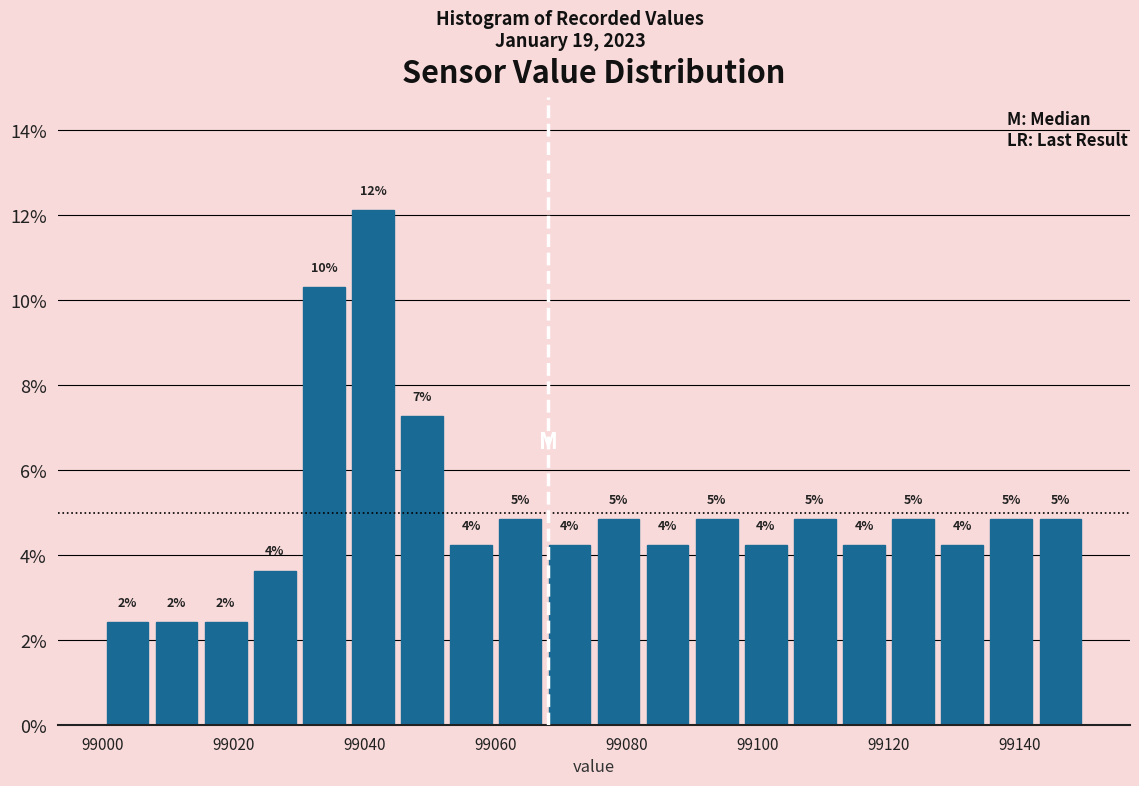

Read against the x-axis, roughly where is the centre of the tallest bar?

99042